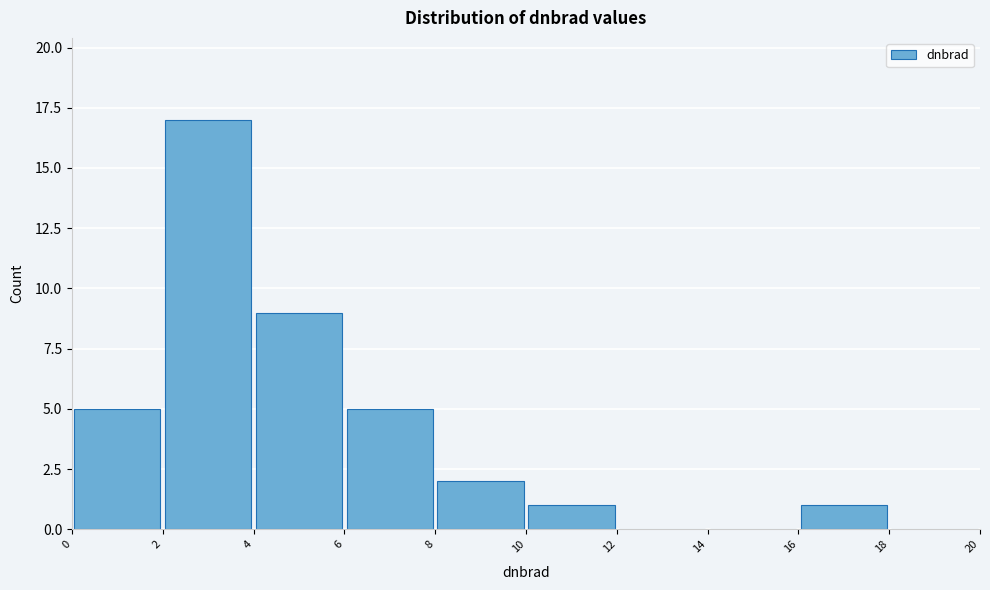

Reading left to right, transcribe this chart: for each bar, give the range it covers on the x-axis and its height. The values are not printed on the chart, so give them approximately, as read against the axis.

0 to 2: 5
2 to 4: 17
4 to 6: 9
6 to 8: 5
8 to 10: 2
10 to 12: 1
12 to 14: 0
14 to 16: 0
16 to 18: 1
18 to 20: 0